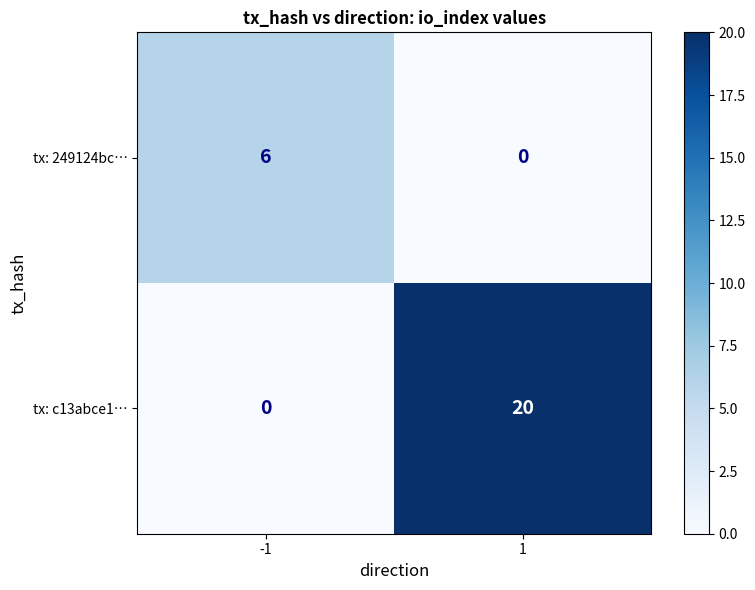

Which series changed the most between -1 and 1?

tx: c13abce1…